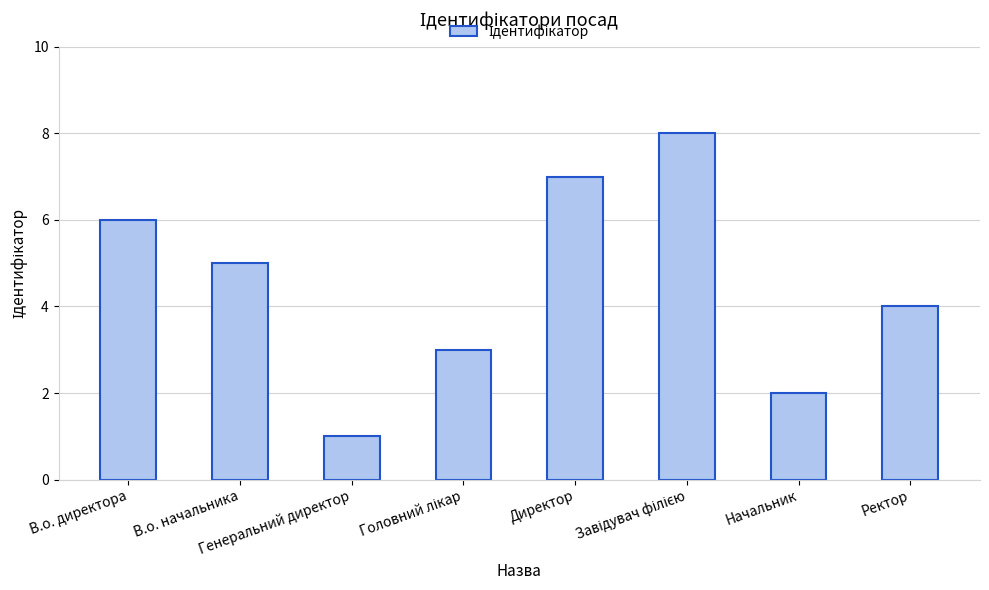

What is the difference between the second highest and minimum values?

6